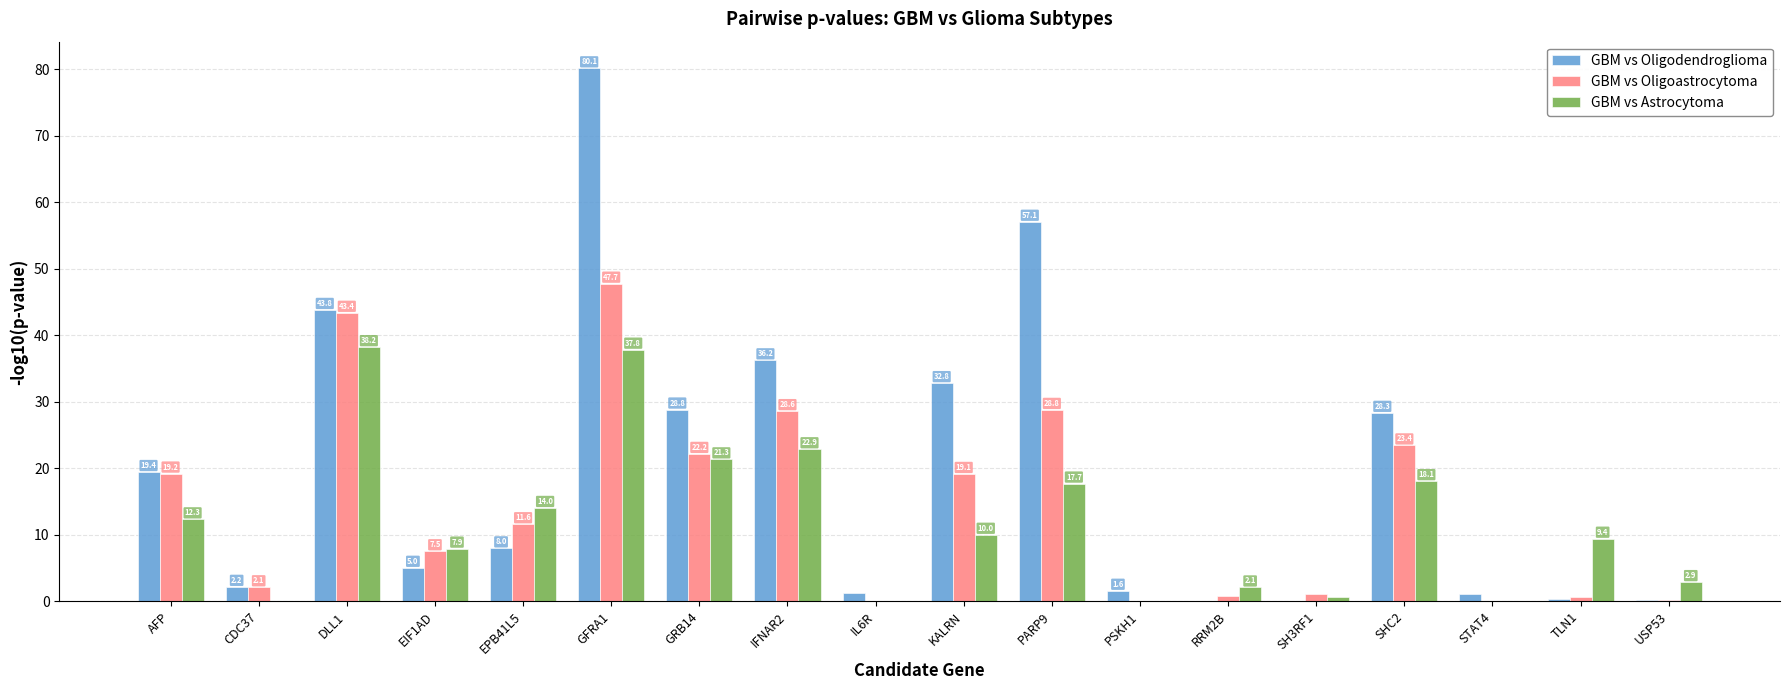

Is the value of GBM vs Oligoastrocytoma at PSKH1 greater than the value of GBM vs Oligodendroglioma at KALRN?

No